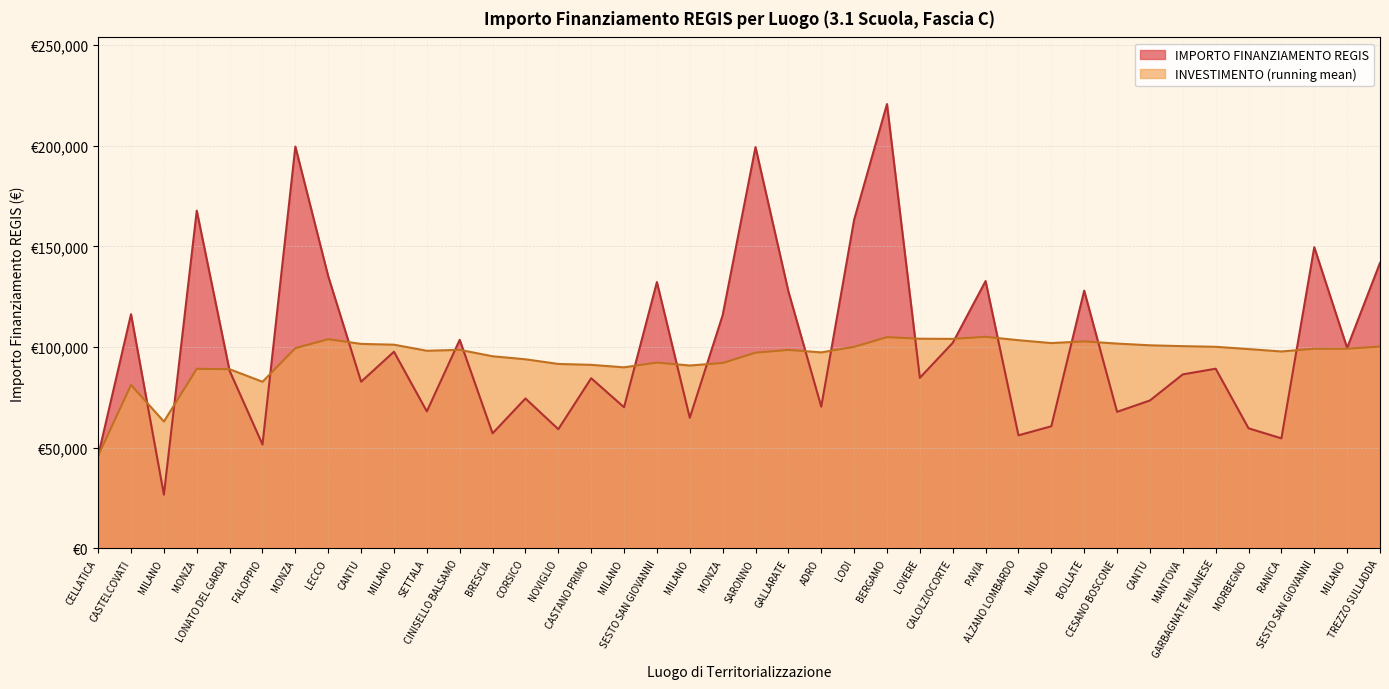

At which category does the data reach its first local valley?

MILANO